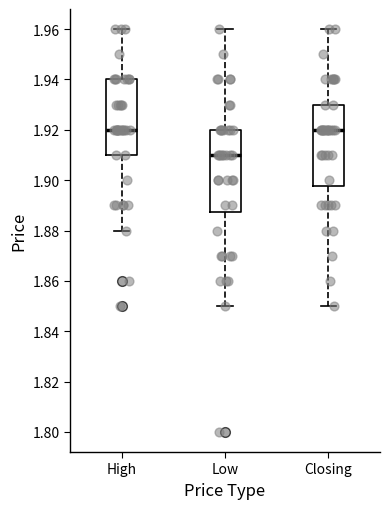

Where is the upper edge of the box for Low on the y-axis? The values are not printed on the chart, so give them approximately, as read against the axis.

1.920